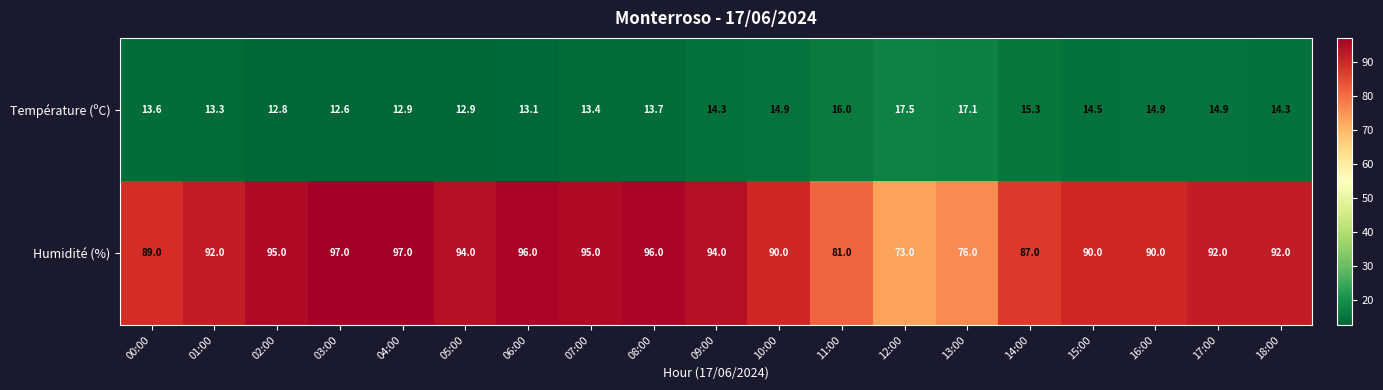

What is the total value across all series at 18:00?

106.3